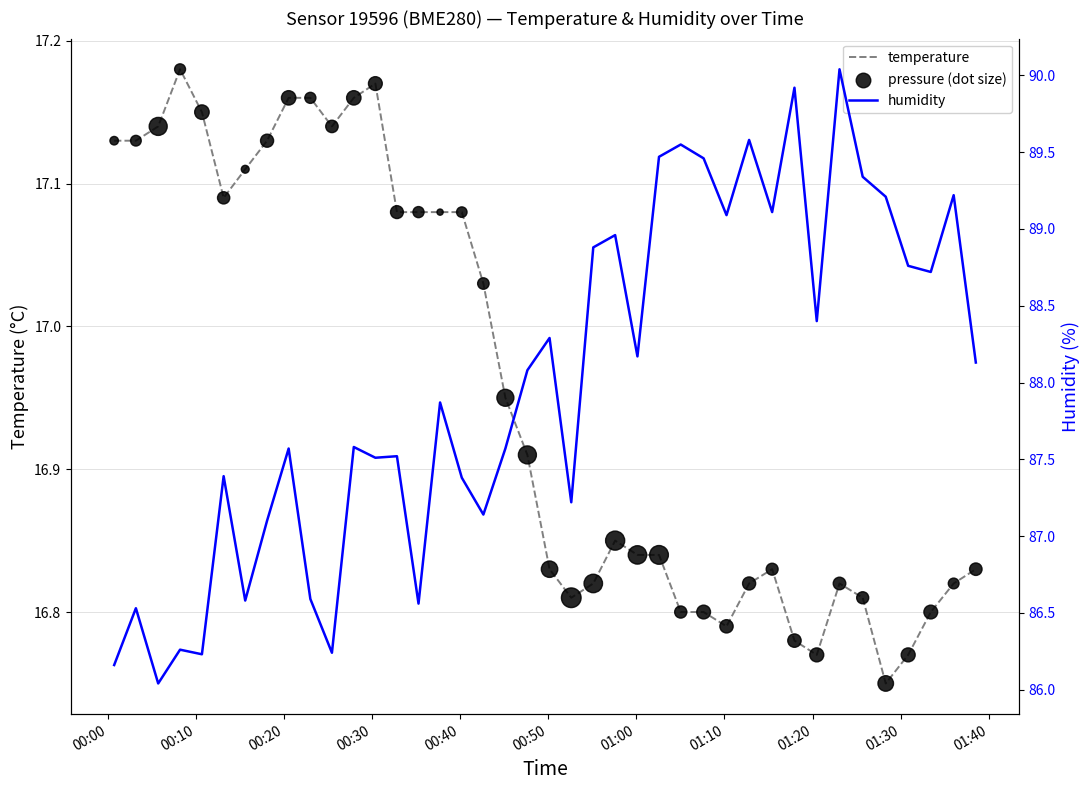

Which series reaches the minimum Y coordinate?

temperature